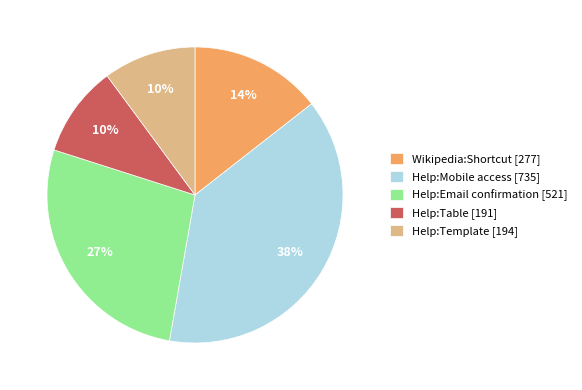

Between Help:Template and Help:Email confirmation, which is larger?

Help:Email confirmation